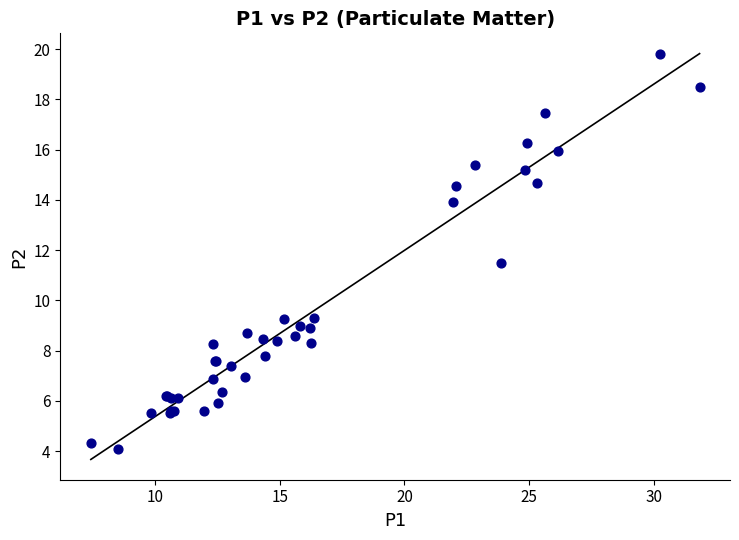

What Y value in the scatter plot is closest to 11?

11.5